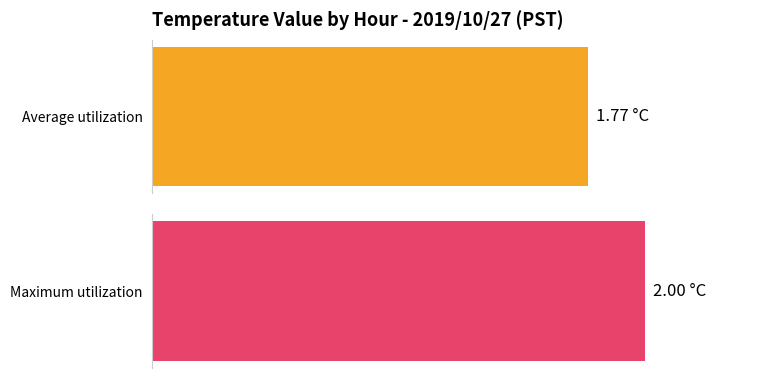

Between 11 and 9, which is larger?

11